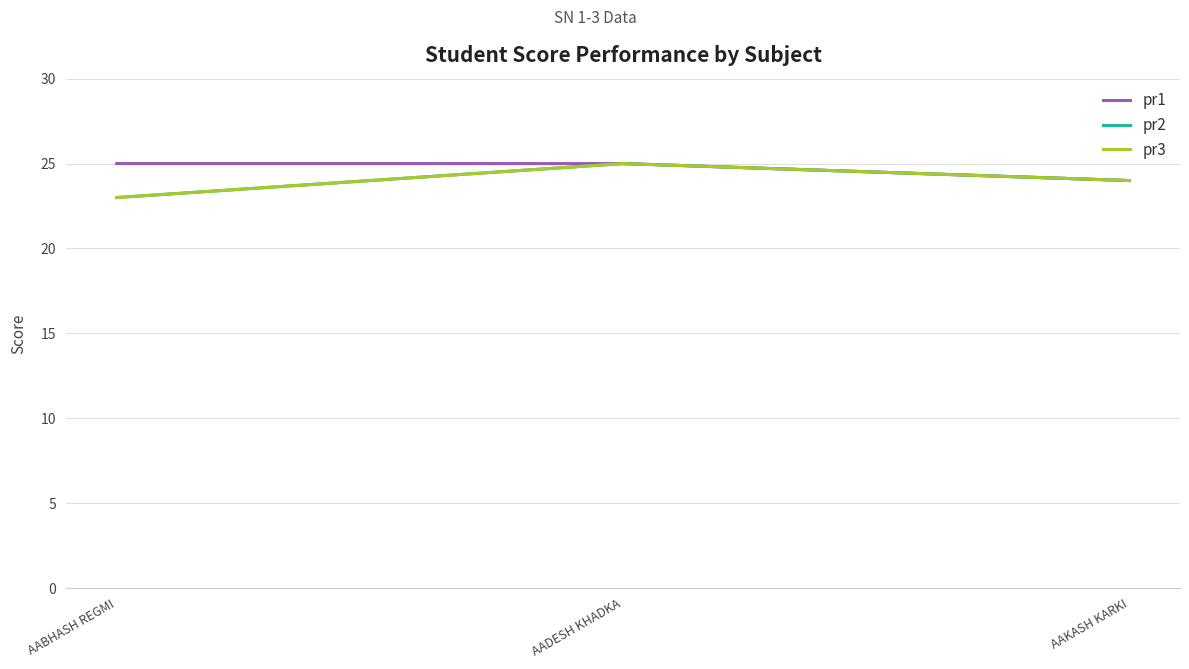

Is this an area chart (filled region under the line)?

No